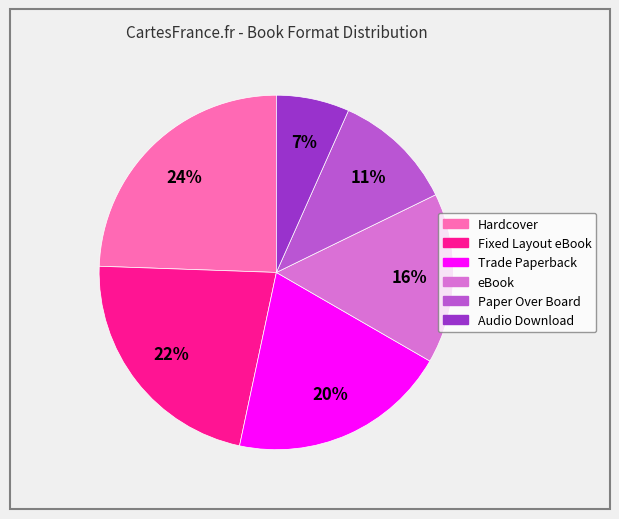

Count the number of slices in the pie.

6